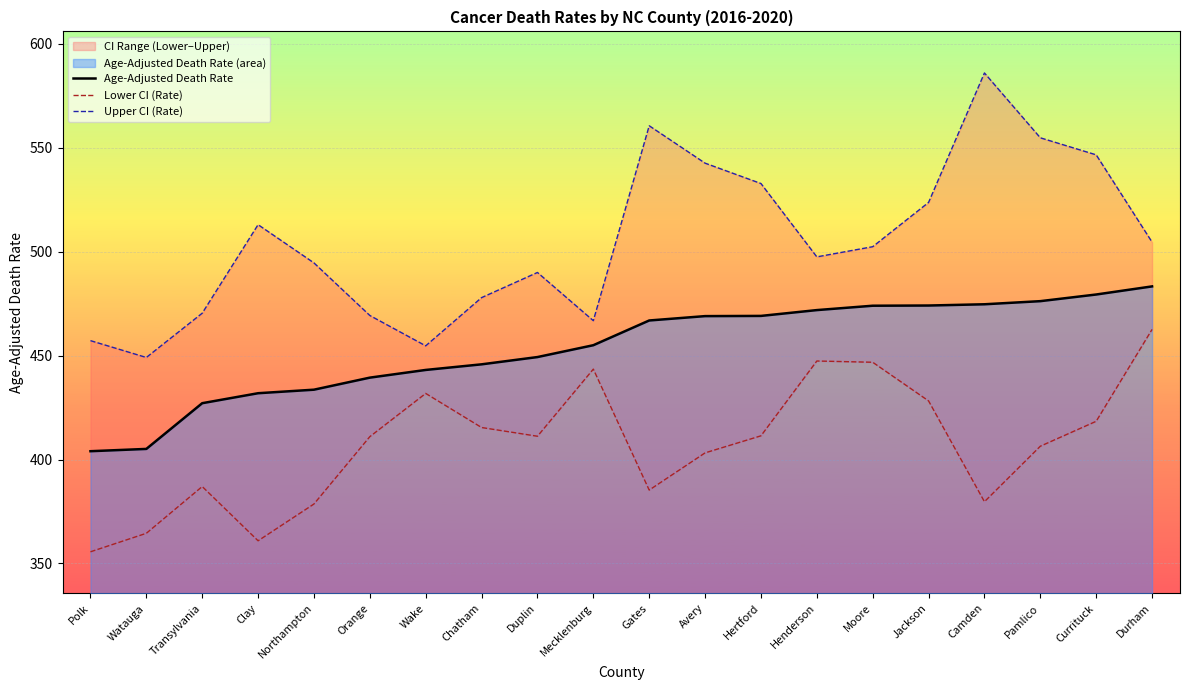

Which series has the widest spread of values?

Upper CI (Rate)